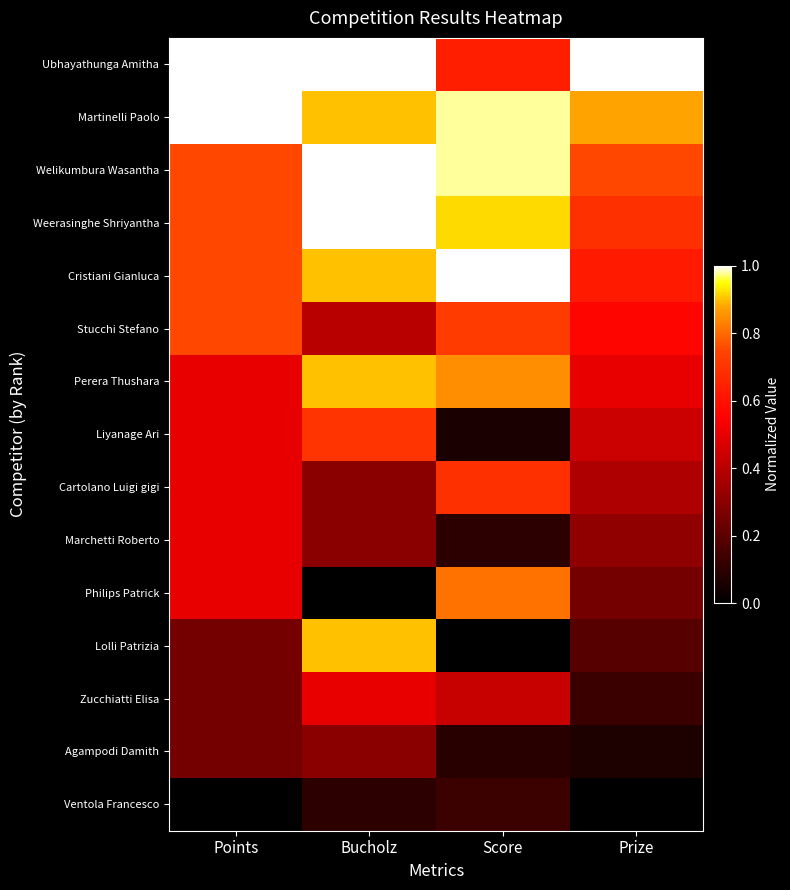

What is the spread (max minus min) of values at Prize?

1.0